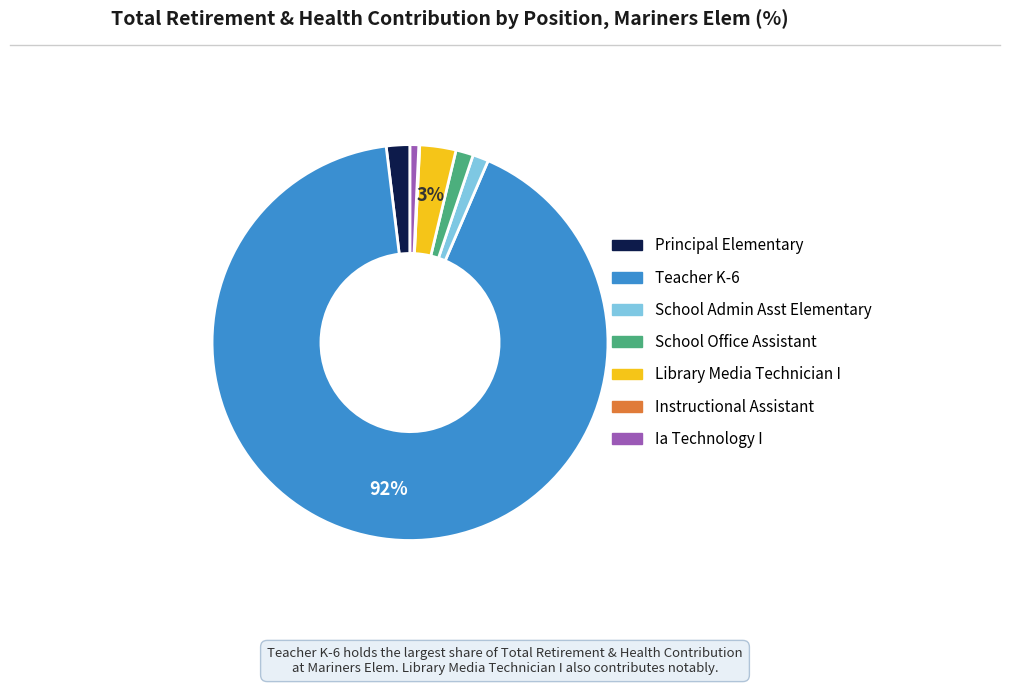

What percentage is the Principal Elementary slice, to the nearest percent?

2%